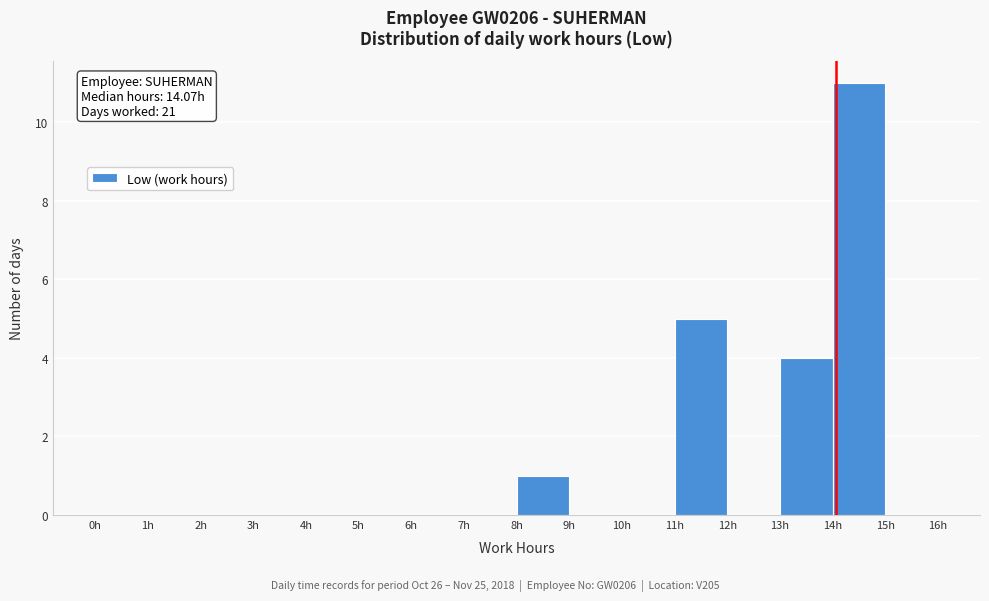

Which range on the x-axis has the tallest bar?

14 to 15